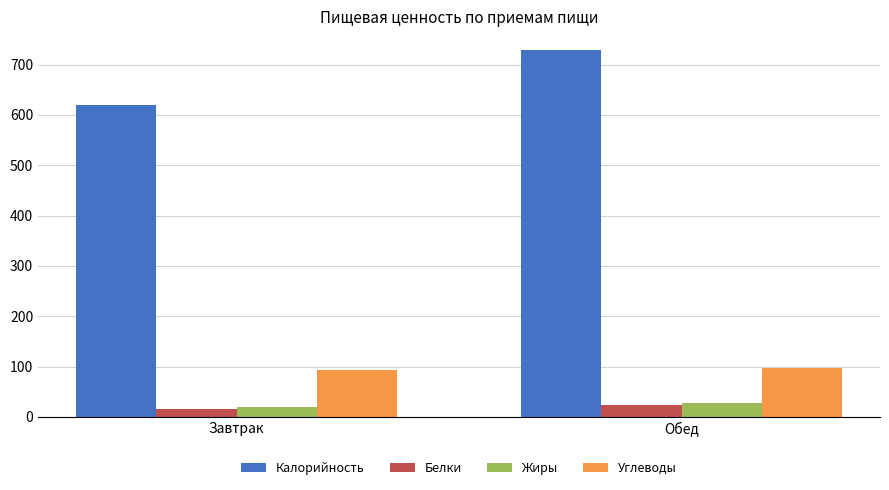

Where does the Калорийность series first go above 729?

Обед